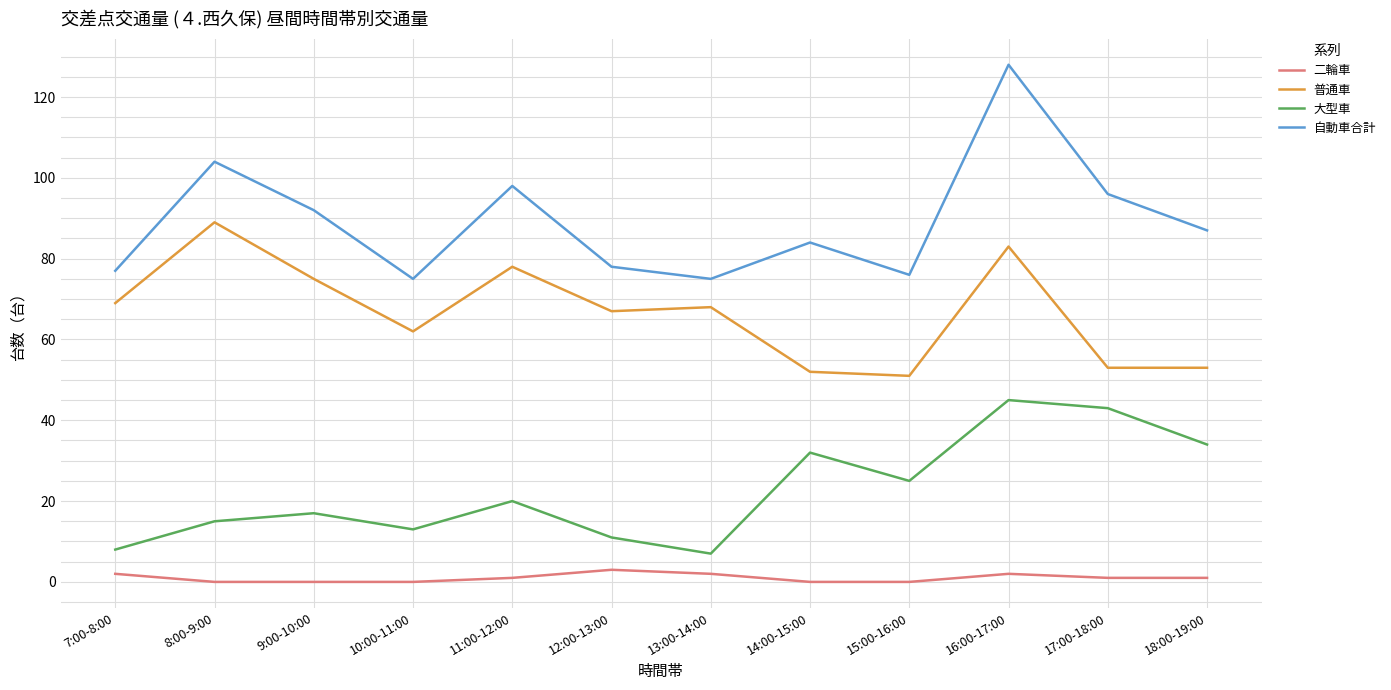

Does the chart display data point markers on the line(s)?

No